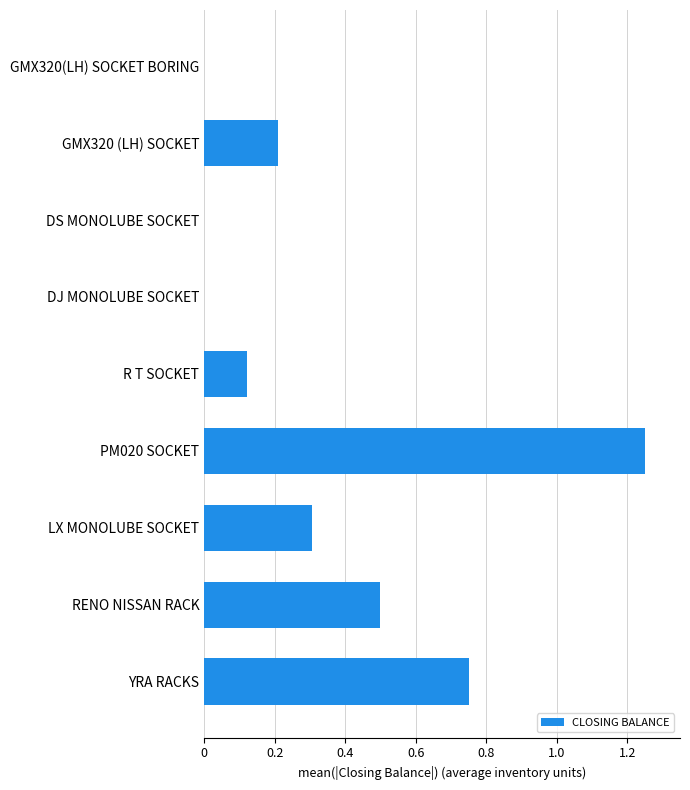

Which category has the highest value across all series?

PM020 SOCKET